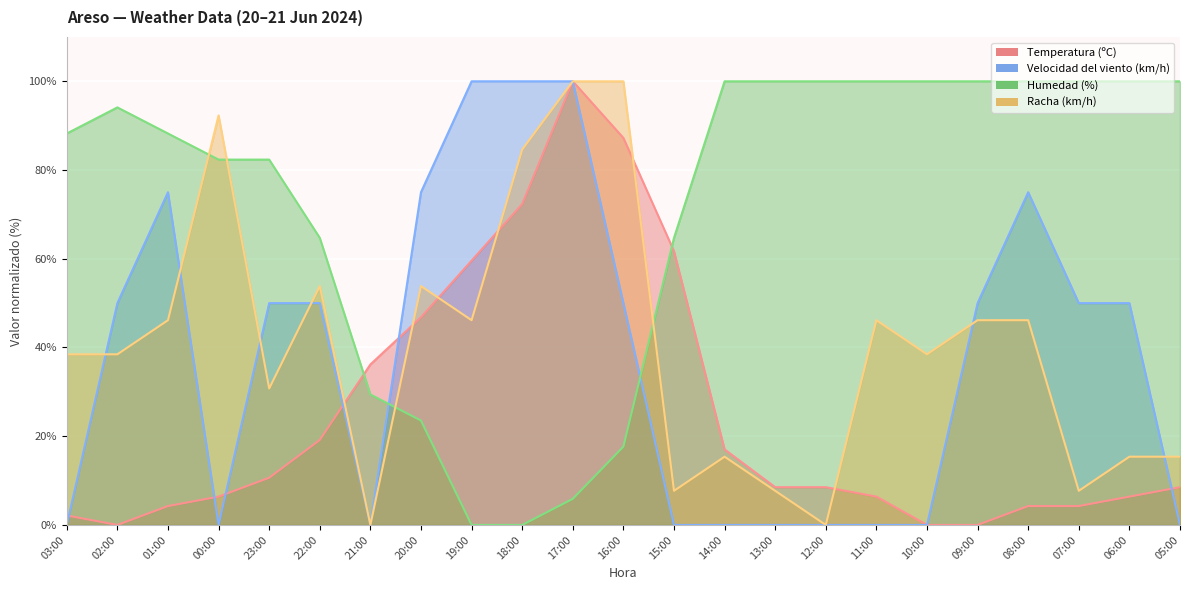

What is the highest value of the Humedad (%) series?

100.0